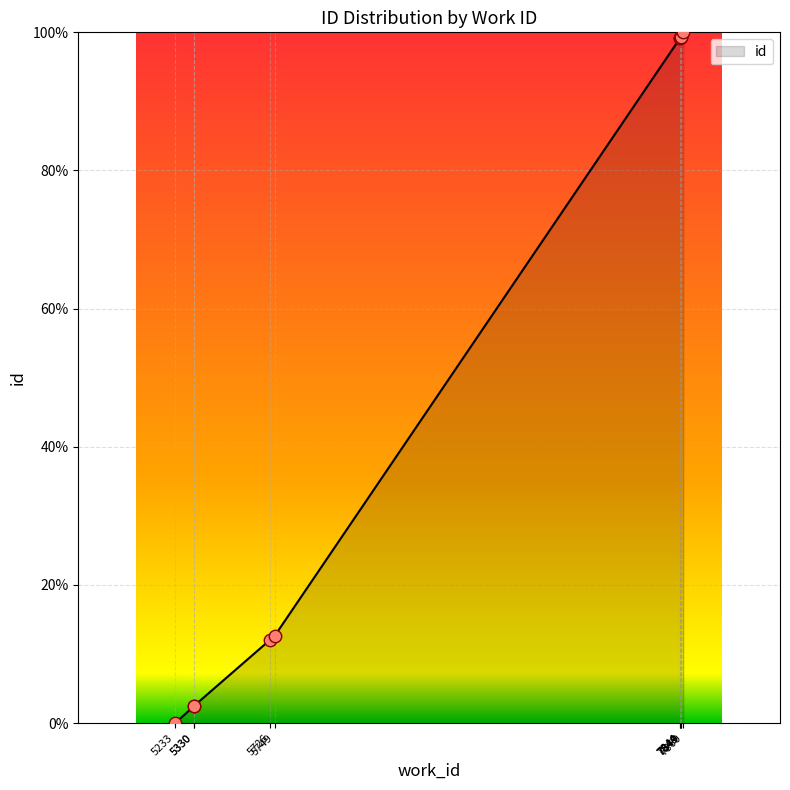

Between 5726 and 5749, which is larger?

5749